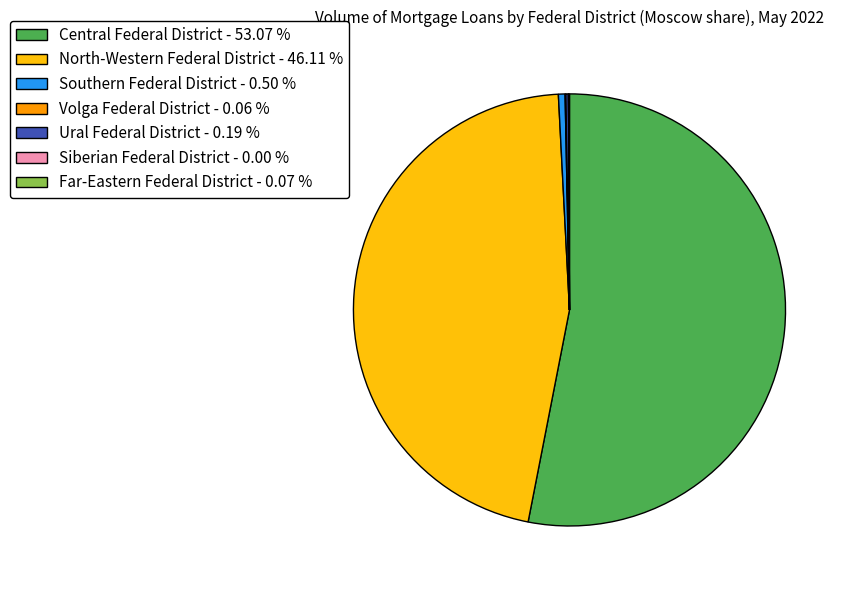

Is there a majority slice in this chart?

Yes